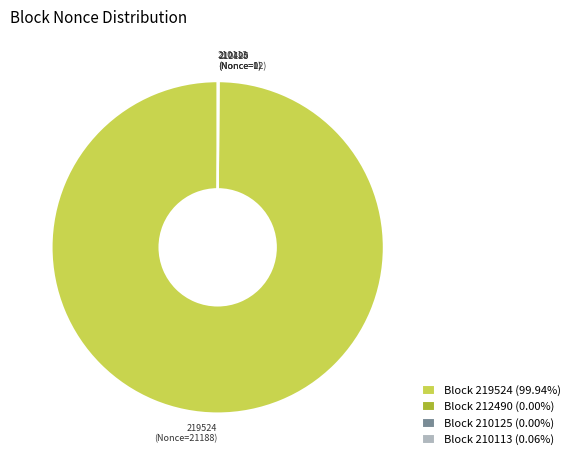

Does any single category account for the majority?

Yes